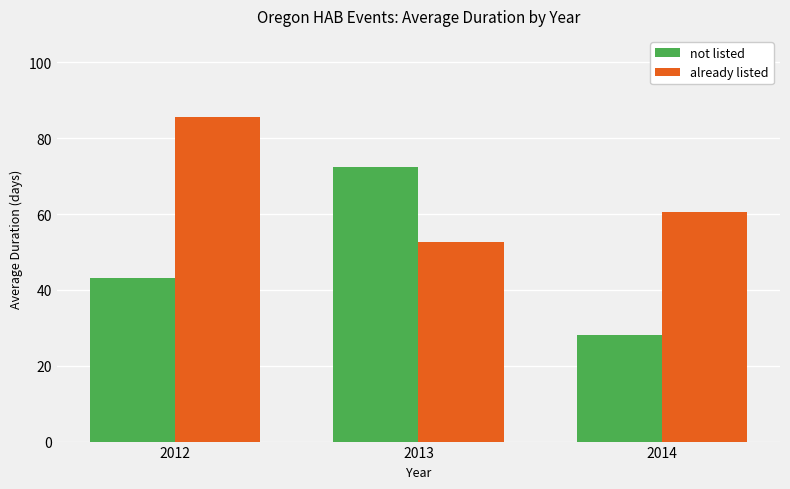

Rank the series by their average value, from lowest to highest.

not listed, already listed